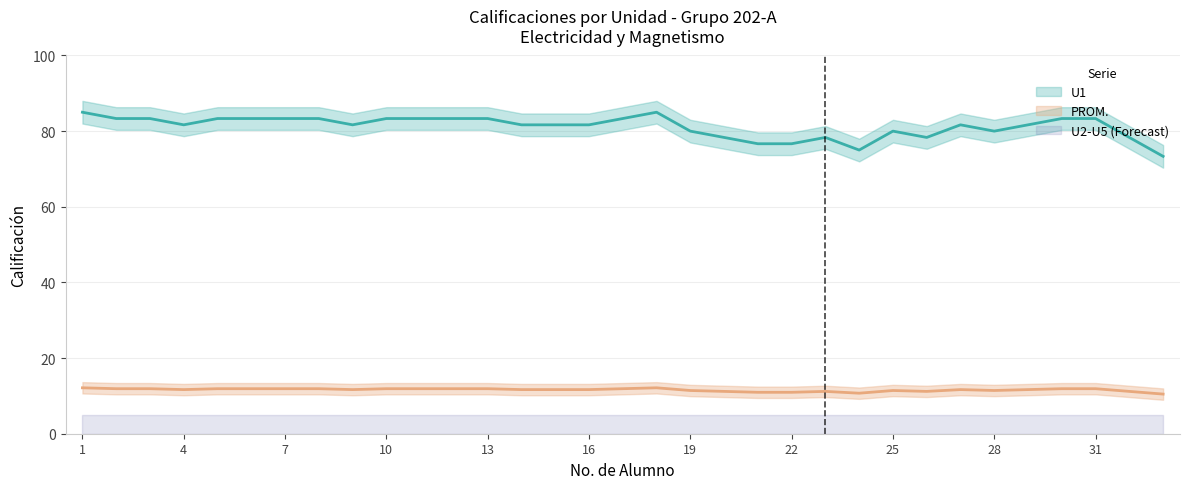

The value of U1 at 24 is 41.8. True or false?

False